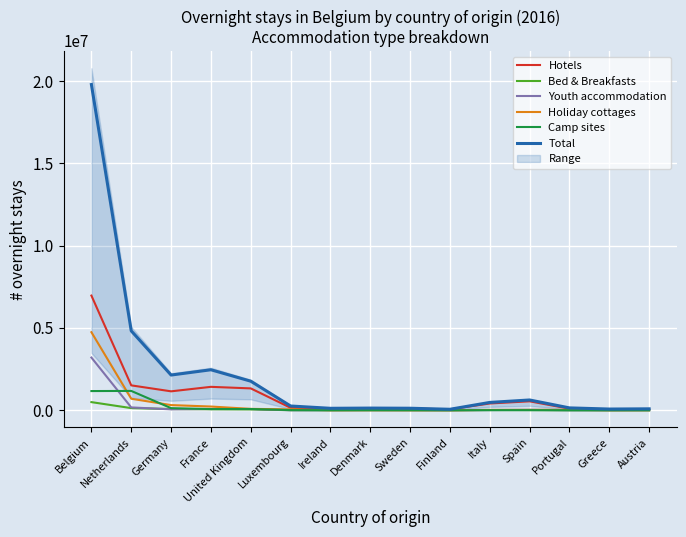

How many lines are shown in the chart?

6